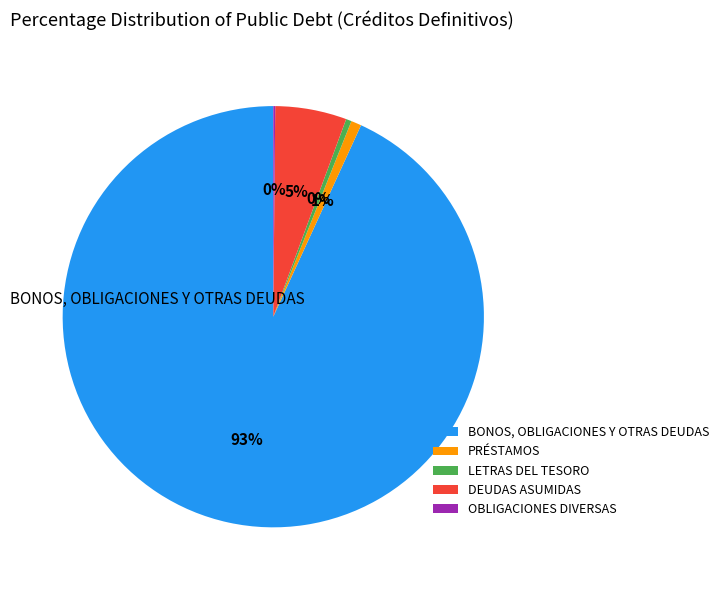

Is there any slice that represents more than half of the pie?

Yes